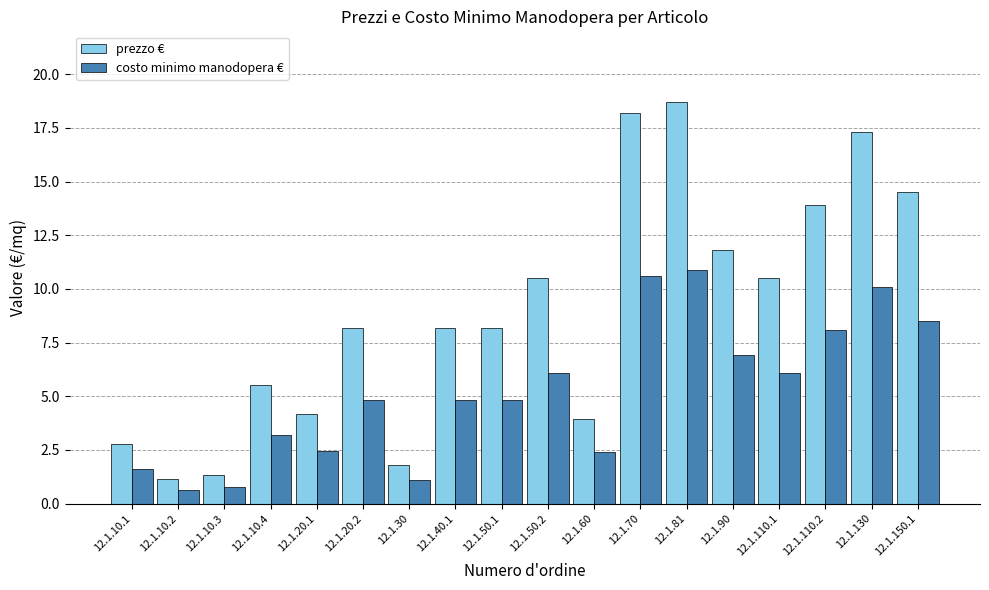

What are all the series names shown in the legend?

prezzo €, costo minimo manodopera €